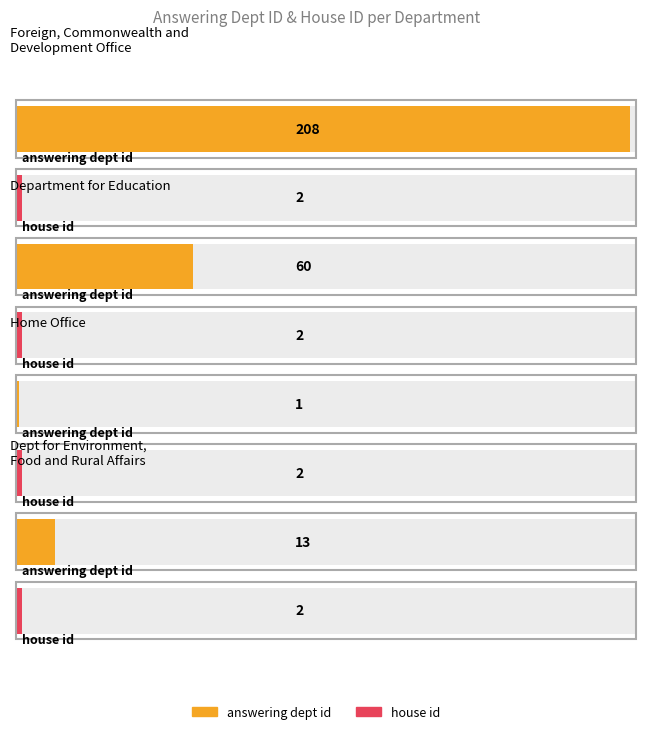

Reading left to right, what are all the values shown in this chart?

answering dept id: 208	60	1	13
house id: 2	2	2	2